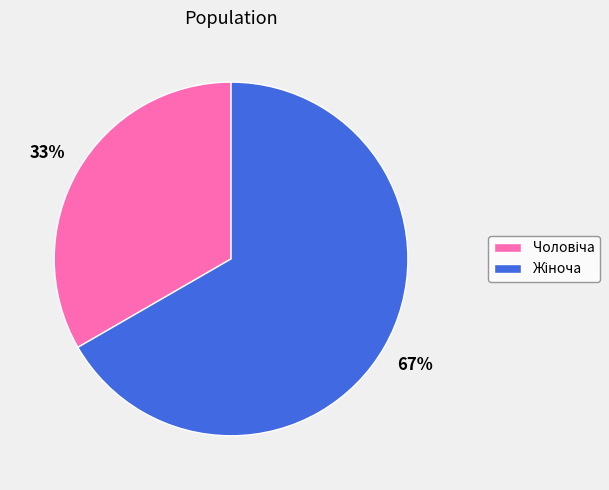

Is there a majority slice in this chart?

Yes